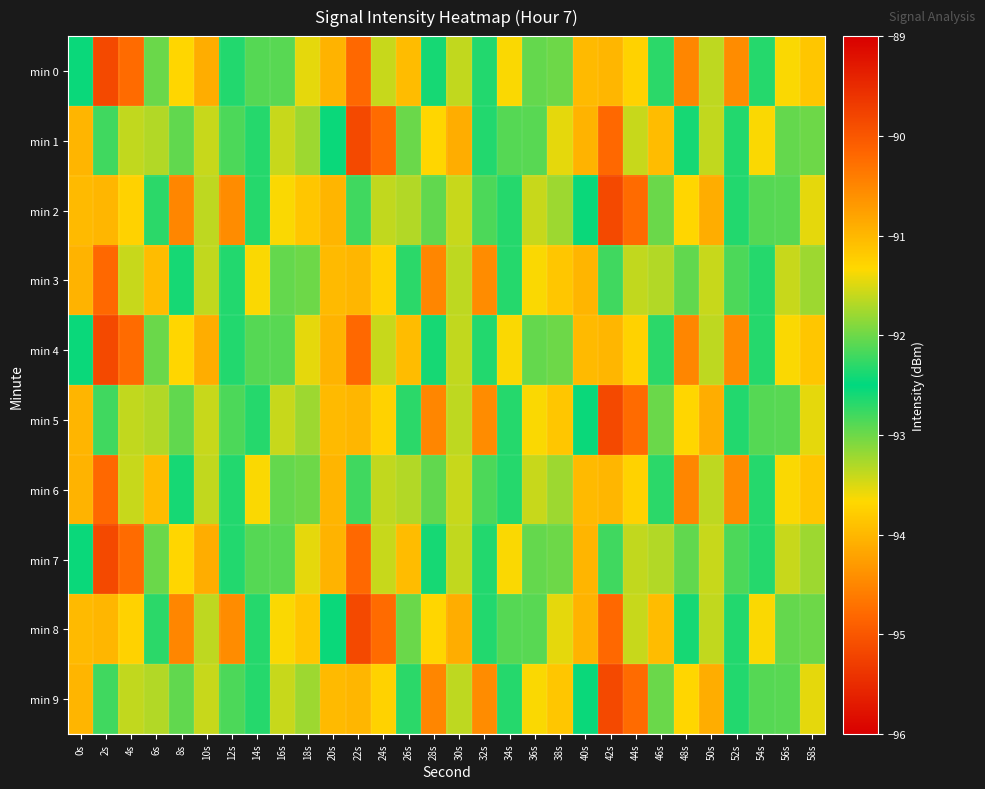

Reading left to right, what are all the values shown in this chart?

min 0: 0s=-92.5	2s=-95.2	4s=-94.8	6s=-93.0	8s=-93.7	10s=-90.9	12s=-92.7	14s=-92.1	16s=-92.1	18s=-91.5	20s=-91.0	22s=-94.8	24s=-91.6	26s=-94.0	28s=-92.6	30s=-93.4	32s=-92.3	34s=-91.4	36s=-93.0	38s=-92.0	40s=-91.0	42s=-94.0	44s=-91.3	46s=-92.3	48s=-94.5	50s=-93.4	52s=-90.6	54s=-92.3	56s=-93.6	58s=-91.2
min 1: 0s=-94.0	2s=-92.2	4s=-93.4	6s=-93.3	8s=-92.1	10s=-91.6	12s=-92.1	14s=-92.7	16s=-93.4	18s=-93.2	20s=-92.5	22s=-95.2	24s=-94.8	26s=-93.0	28s=-93.7	30s=-90.9	32s=-92.7	34s=-92.1	36s=-92.1	38s=-91.5	40s=-91.0	42s=-94.8	44s=-91.6	46s=-94.0	48s=-92.6	50s=-93.4	52s=-92.3	54s=-91.4	56s=-93.0	58s=-92.0
min 2: 0s=-91.0	2s=-94.0	4s=-91.3	6s=-92.3	8s=-94.5	10s=-93.4	12s=-90.6	14s=-92.3	16s=-93.6	18s=-91.2	20s=-94.0	22s=-92.2	24s=-93.4	26s=-93.3	28s=-92.1	30s=-91.6	32s=-92.1	34s=-92.7	36s=-93.4	38s=-93.2	40s=-92.5	42s=-95.2	44s=-94.8	46s=-93.0	48s=-93.7	50s=-90.9	52s=-92.7	54s=-92.1	56s=-92.1	58s=-91.5
min 3: 0s=-91.0	2s=-94.8	4s=-91.6	6s=-94.0	8s=-92.6	10s=-93.4	12s=-92.3	14s=-91.4	16s=-93.0	18s=-92.0	20s=-91.0	22s=-94.0	24s=-91.3	26s=-92.3	28s=-94.5	30s=-93.4	32s=-90.6	34s=-92.3	36s=-93.6	38s=-91.2	40s=-94.0	42s=-92.2	44s=-93.4	46s=-93.3	48s=-92.1	50s=-91.6	52s=-92.1	54s=-92.7	56s=-93.4	58s=-93.2
min 4: 0s=-92.5	2s=-95.2	4s=-94.8	6s=-93.0	8s=-93.7	10s=-90.9	12s=-92.7	14s=-92.1	16s=-92.1	18s=-91.5	20s=-91.0	22s=-94.8	24s=-91.6	26s=-94.0	28s=-92.6	30s=-93.4	32s=-92.3	34s=-91.4	36s=-93.0	38s=-92.0	40s=-91.0	42s=-94.0	44s=-91.3	46s=-92.3	48s=-94.5	50s=-93.4	52s=-90.6	54s=-92.3	56s=-93.6	58s=-91.2
min 5: 0s=-94.0	2s=-92.2	4s=-93.4	6s=-93.3	8s=-92.1	10s=-91.6	12s=-92.1	14s=-92.7	16s=-93.4	18s=-93.2	20s=-91.0	22s=-94.0	24s=-91.3	26s=-92.3	28s=-94.5	30s=-93.4	32s=-90.6	34s=-92.3	36s=-93.6	38s=-91.2	40s=-92.5	42s=-95.2	44s=-94.8	46s=-93.0	48s=-93.7	50s=-90.9	52s=-92.7	54s=-92.1	56s=-92.1	58s=-91.5
min 6: 0s=-91.0	2s=-94.8	4s=-91.6	6s=-94.0	8s=-92.6	10s=-93.4	12s=-92.3	14s=-91.4	16s=-93.0	18s=-92.0	20s=-94.0	22s=-92.2	24s=-93.4	26s=-93.3	28s=-92.1	30s=-91.6	32s=-92.1	34s=-92.7	36s=-93.4	38s=-93.2	40s=-91.0	42s=-94.0	44s=-91.3	46s=-92.3	48s=-94.5	50s=-93.4	52s=-90.6	54s=-92.3	56s=-93.6	58s=-91.2
min 7: 0s=-92.5	2s=-95.2	4s=-94.8	6s=-93.0	8s=-93.7	10s=-90.9	12s=-92.7	14s=-92.1	16s=-92.1	18s=-91.5	20s=-91.0	22s=-94.8	24s=-91.6	26s=-94.0	28s=-92.6	30s=-93.4	32s=-92.3	34s=-91.4	36s=-93.0	38s=-92.0	40s=-94.0	42s=-92.2	44s=-93.4	46s=-93.3	48s=-92.1	50s=-91.6	52s=-92.1	54s=-92.7	56s=-93.4	58s=-93.2
min 8: 0s=-91.0	2s=-94.0	4s=-91.3	6s=-92.3	8s=-94.5	10s=-93.4	12s=-90.6	14s=-92.3	16s=-93.6	18s=-91.2	20s=-92.5	22s=-95.2	24s=-94.8	26s=-93.0	28s=-93.7	30s=-90.9	32s=-92.7	34s=-92.1	36s=-92.1	38s=-91.5	40s=-91.0	42s=-94.8	44s=-91.6	46s=-94.0	48s=-92.6	50s=-93.4	52s=-92.3	54s=-91.4	56s=-93.0	58s=-92.0
min 9: 0s=-94.0	2s=-92.2	4s=-93.4	6s=-93.3	8s=-92.1	10s=-91.6	12s=-92.1	14s=-92.7	16s=-93.4	18s=-93.2	20s=-91.0	22s=-94.0	24s=-91.3	26s=-92.3	28s=-94.5	30s=-93.4	32s=-90.6	34s=-92.3	36s=-93.6	38s=-91.2	40s=-92.5	42s=-95.2	44s=-94.8	46s=-93.0	48s=-93.7	50s=-90.9	52s=-92.7	54s=-92.1	56s=-92.1	58s=-91.5